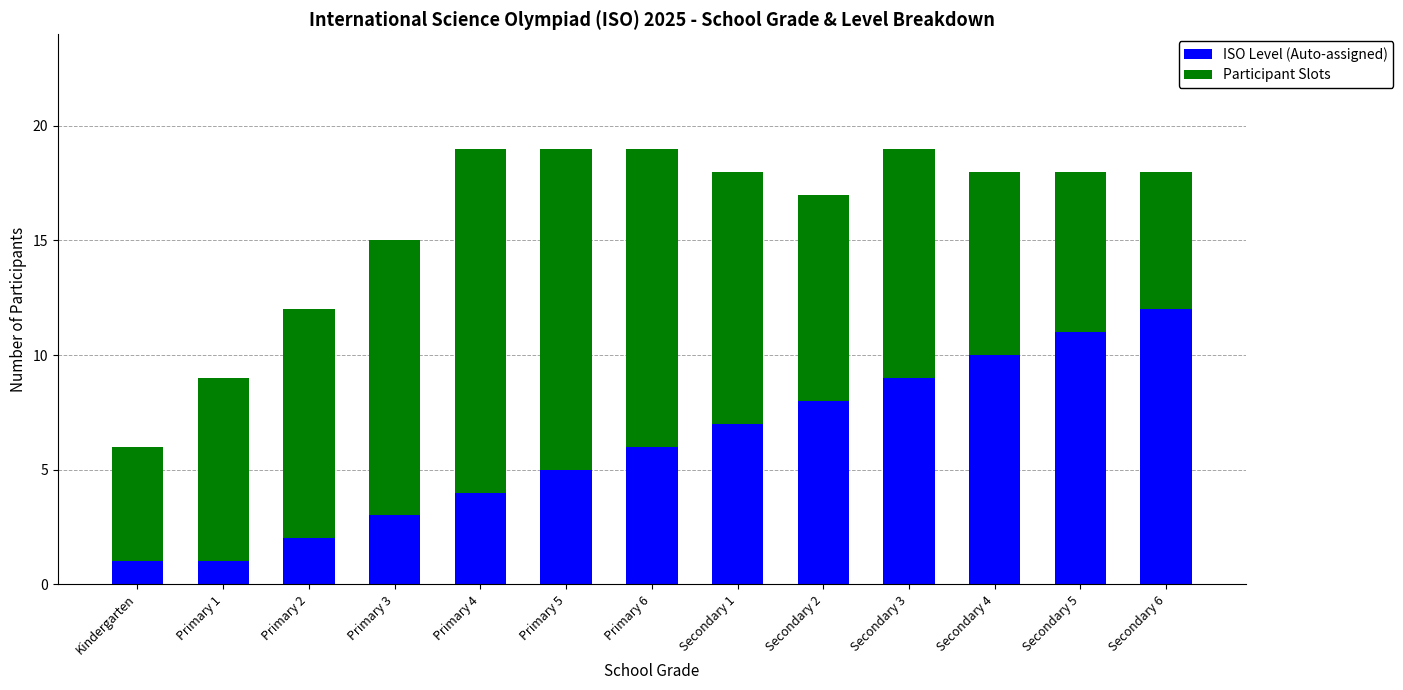

Where is ISO Level (Auto-assigned) nearest to the value 6?

Primary 6